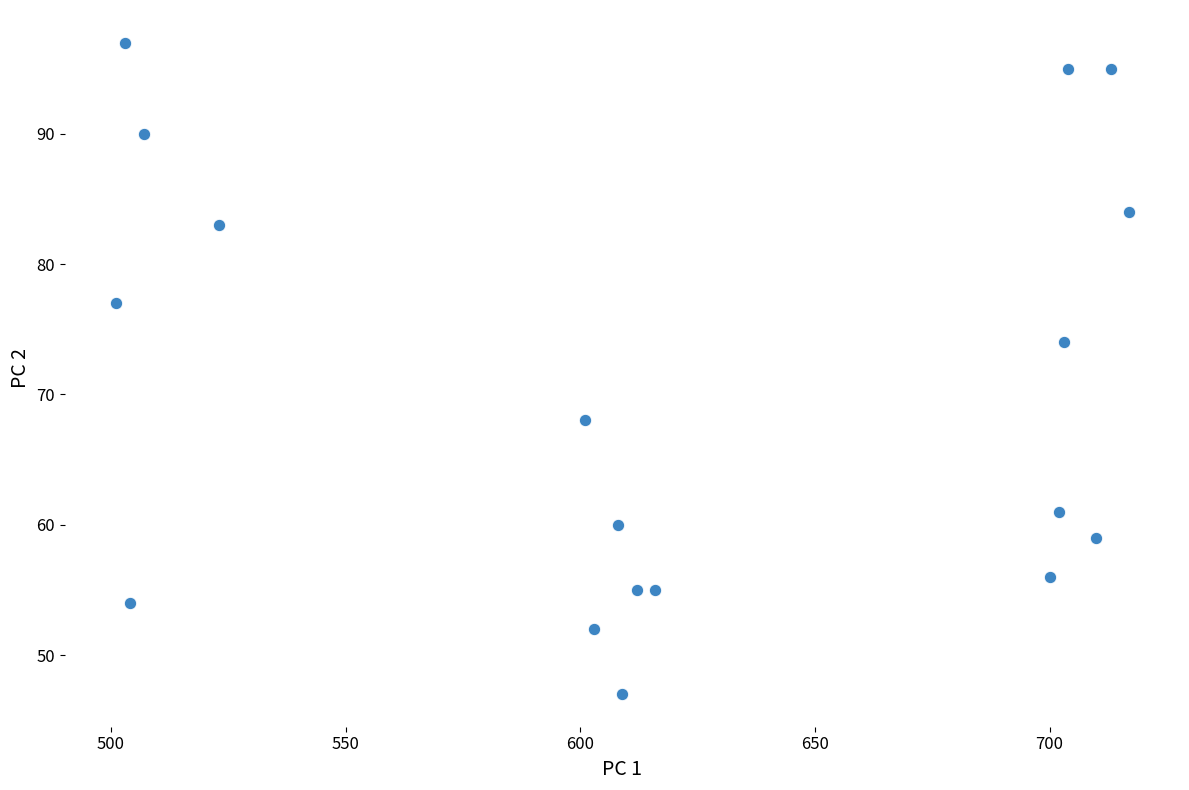

What Y value in the scatter plot is closest to 72?

74